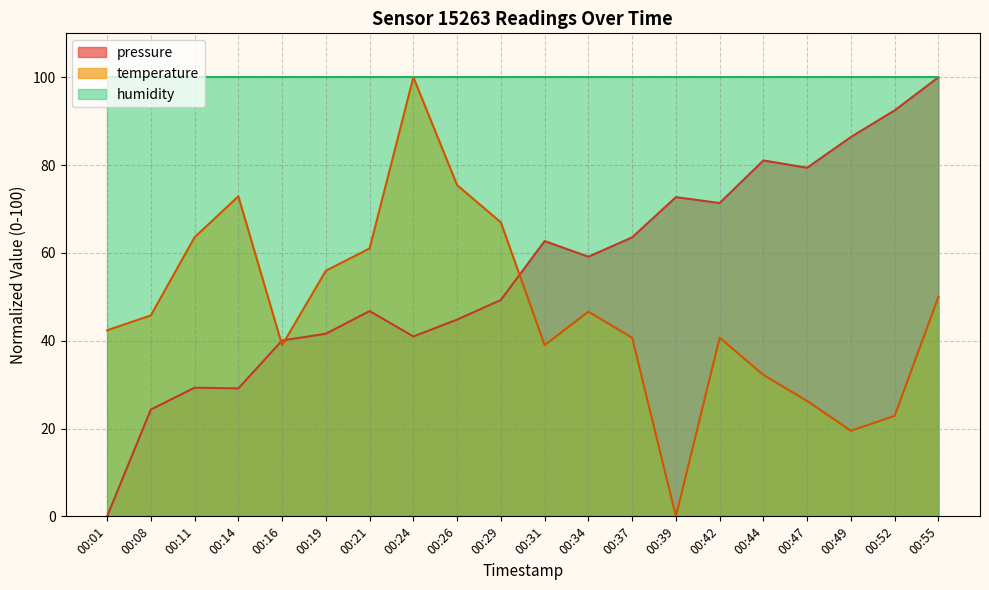

True or false: pressure has a value of 21.0 at 00:39.

False